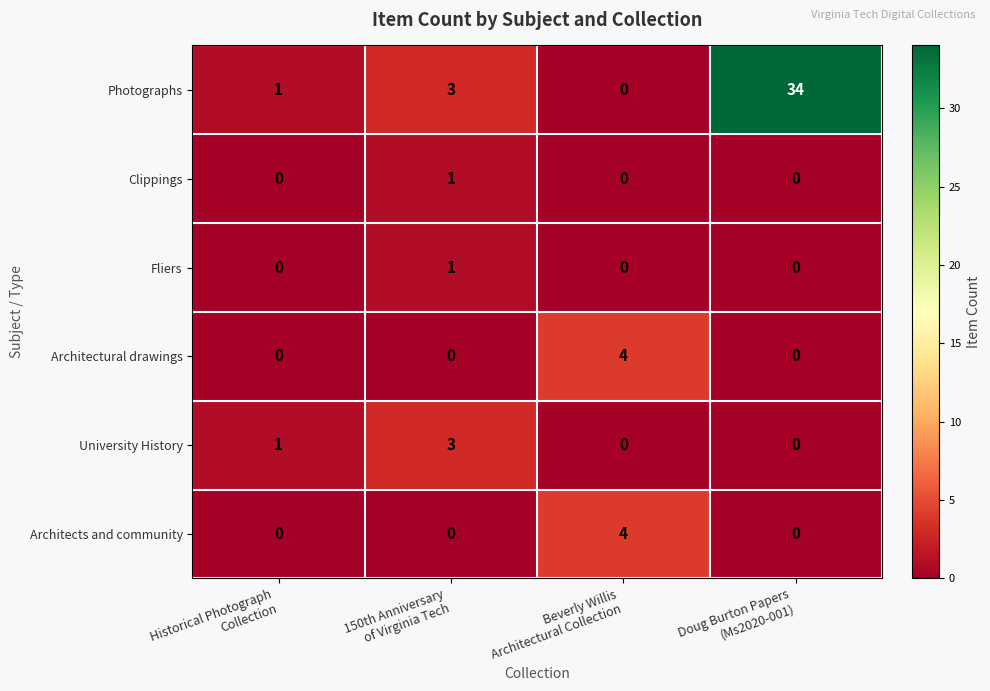

What is the maximum value for University History?

3